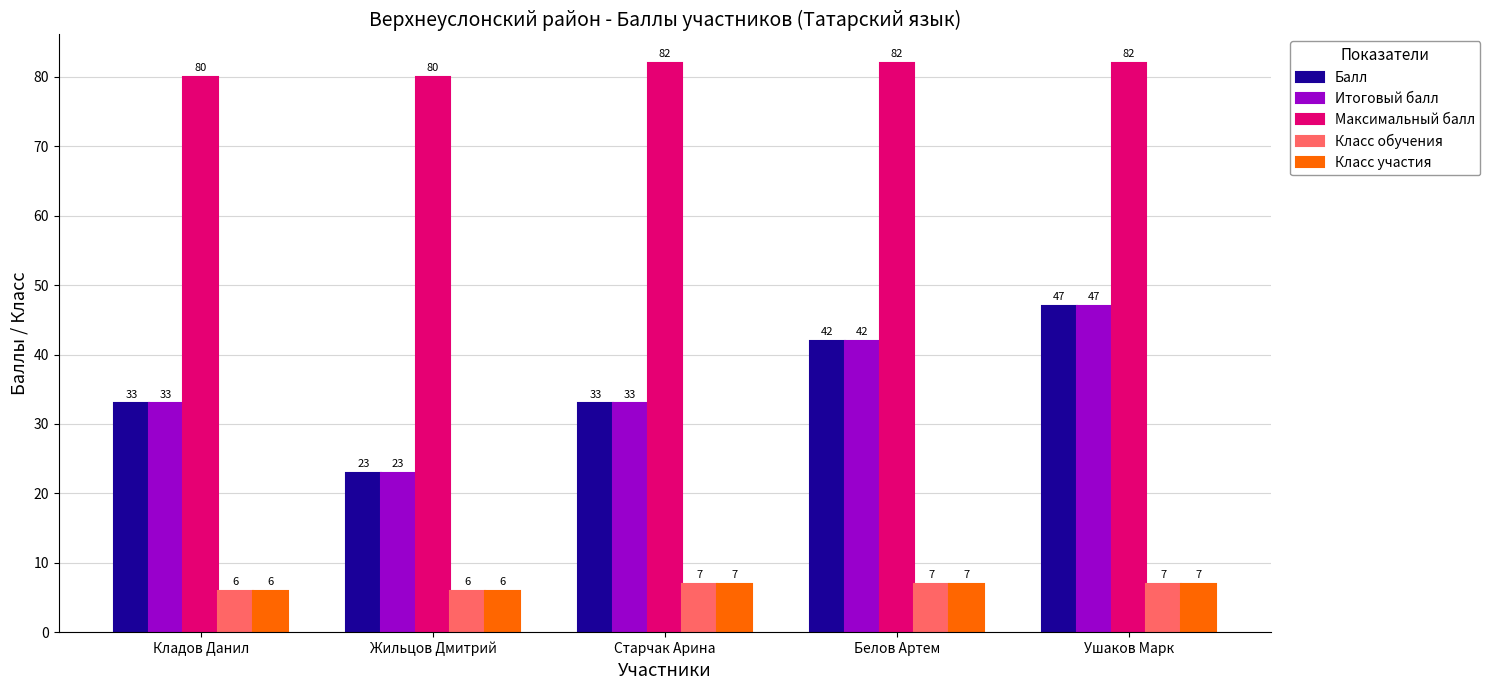

What is the difference between the highest and lowest values at Жильцов Дмитрий?

74